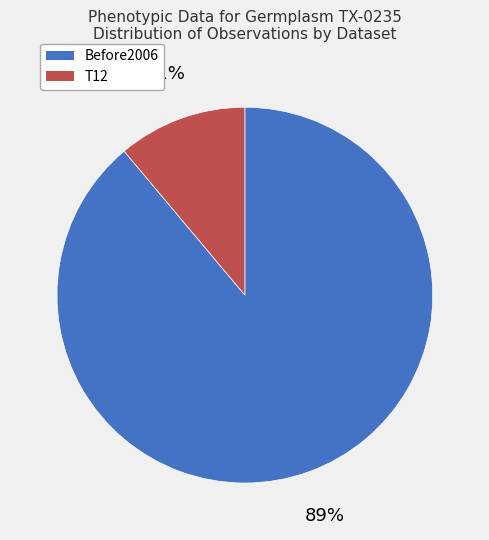

To the nearest percent, what is the average slice percentage?

50%